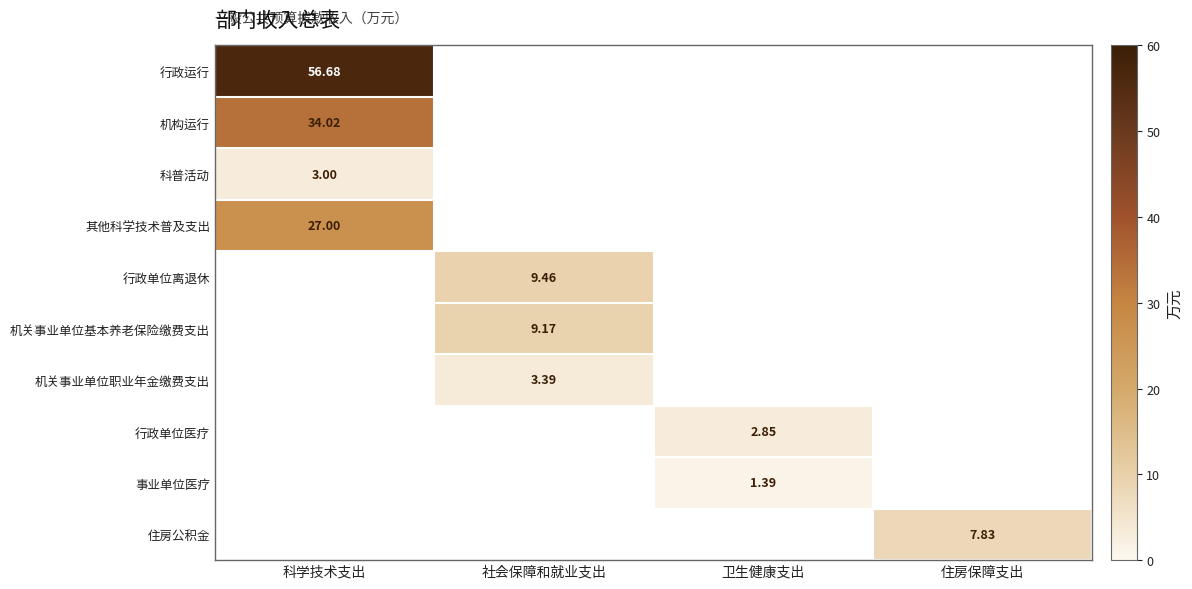

At how many categories does at least one series exceed 29?

1